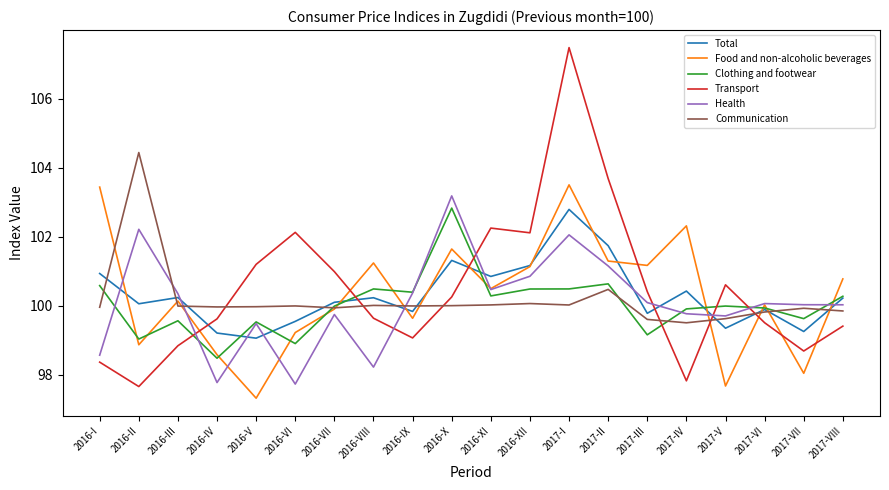

How many intersections are there between Communication and Transport?

6